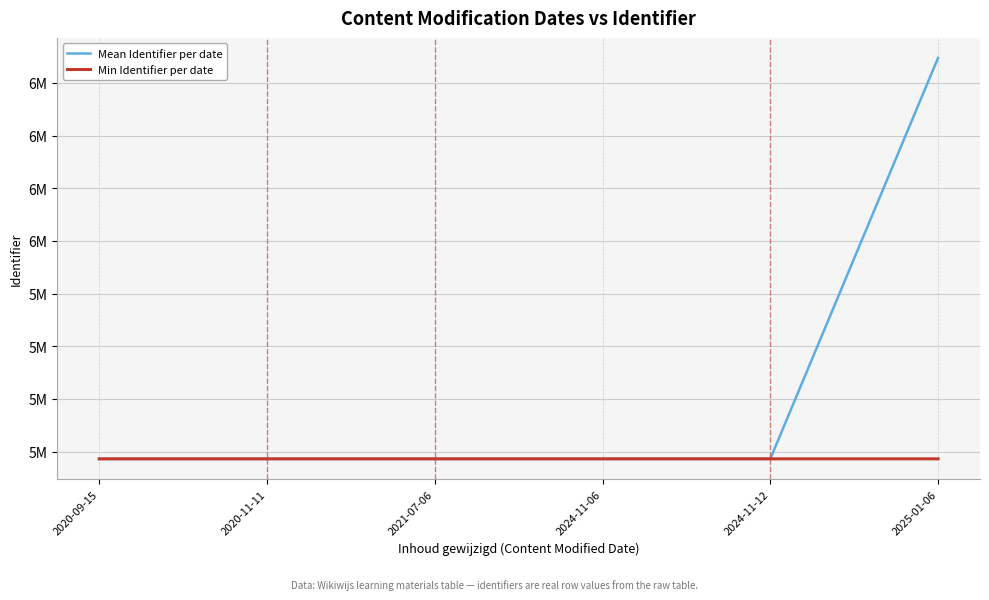

List the series in order of their peak value, lowest first.

Min Identifier per date, Mean Identifier per date